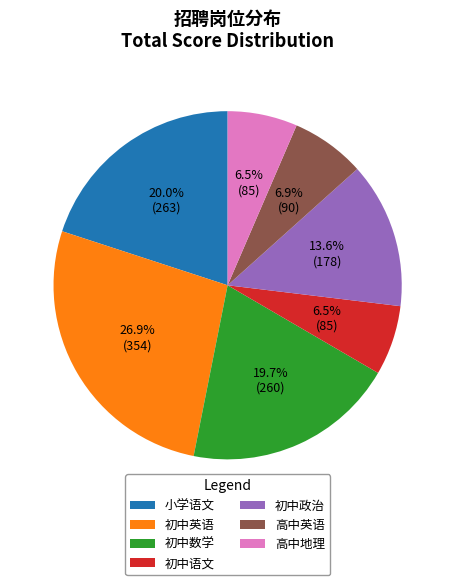

How many segments does this pie chart have?

7